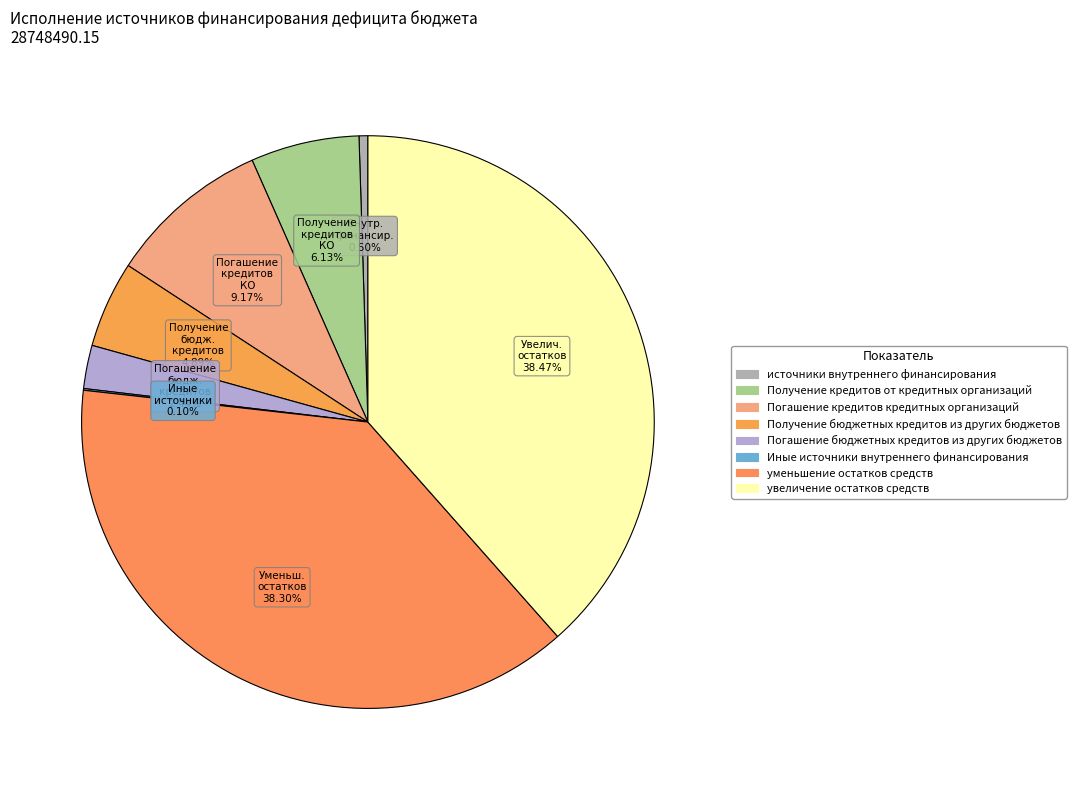

Does any single category account for the majority?

No